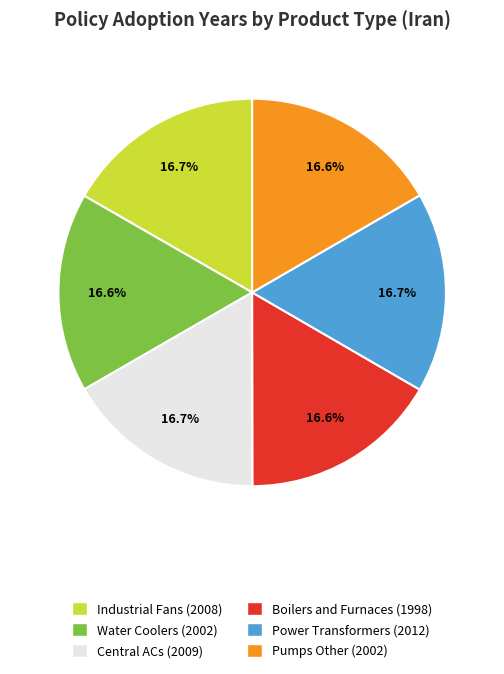

Does Power Transformers represent more than half of the total?

No